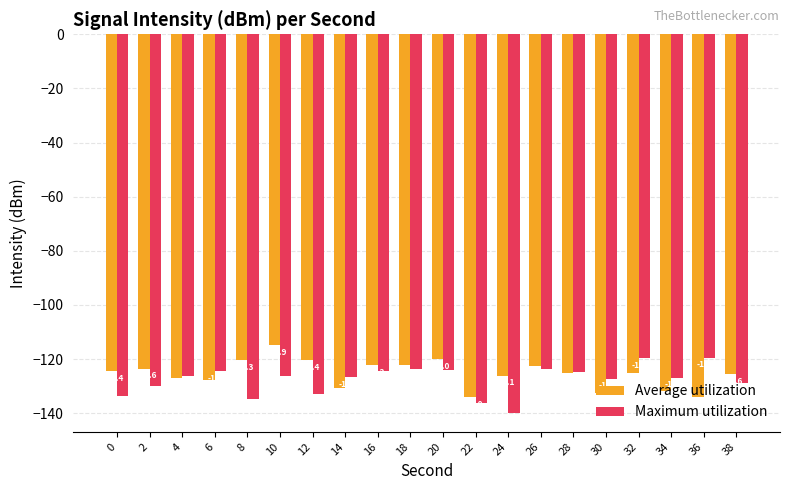

What is the spread (max minus min) of values at 0?

9.3